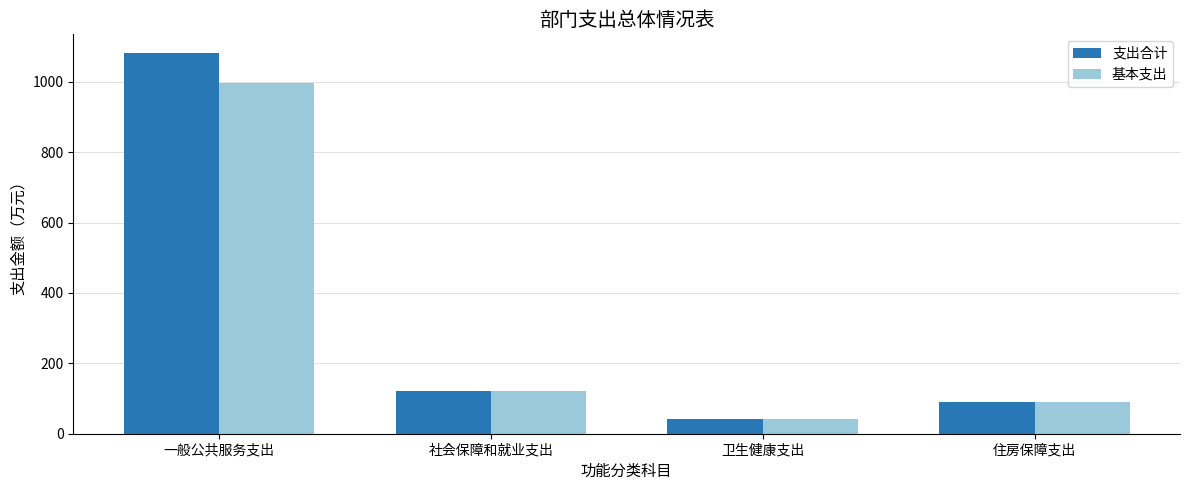

Where is 支出合计 nearest to the value 561?

社会保障和就业支出